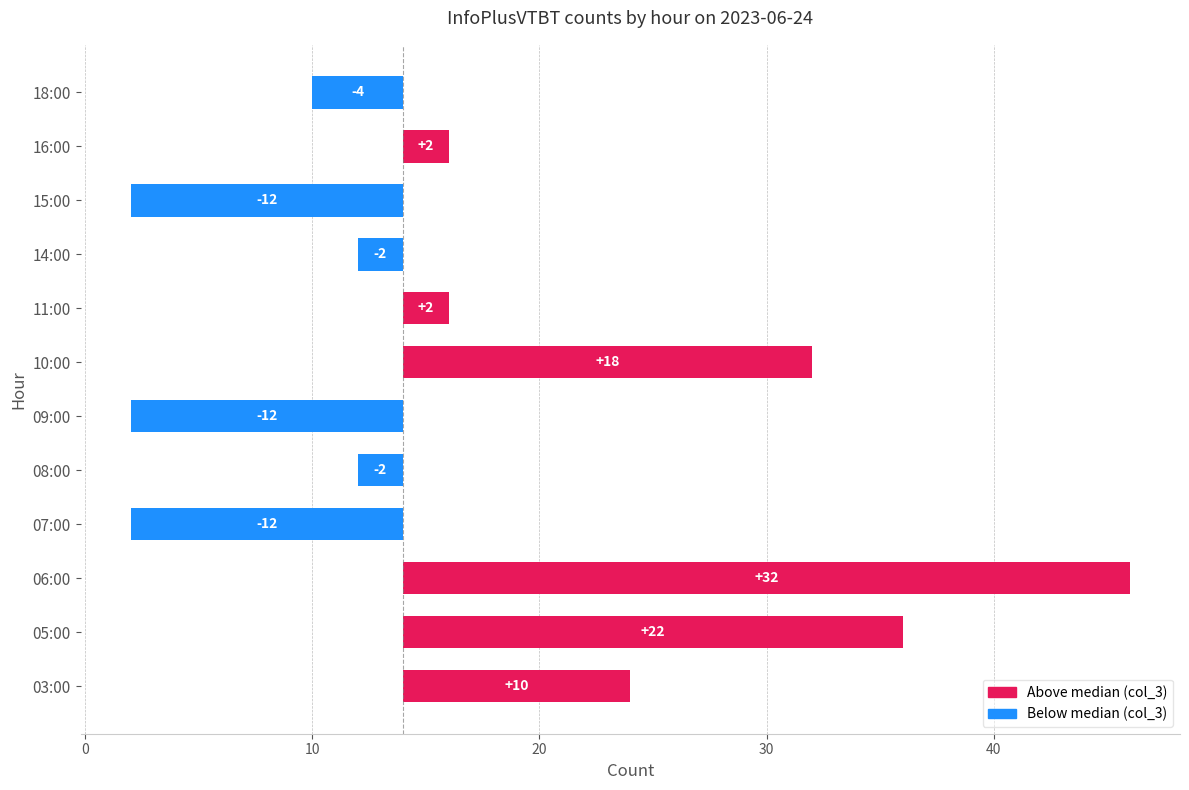

How many values are above zero?

6